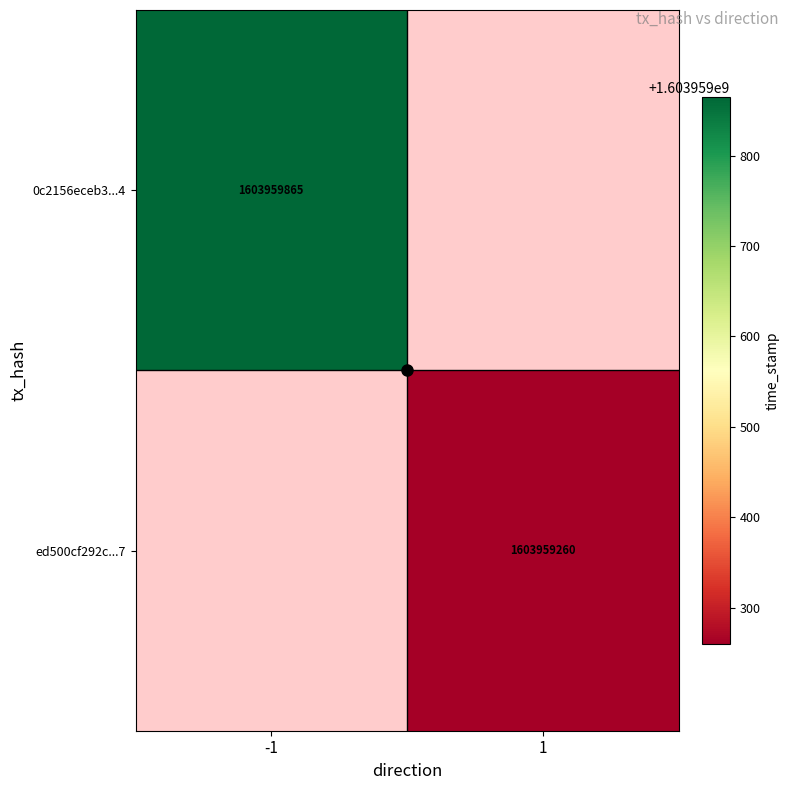

Rank the series by their maximum value, from highest to lowest.

0c2156eceb3cb9b509714b9525ead38ba429c34, ed500cf292c17163886b4eb9dfdce71378336cf